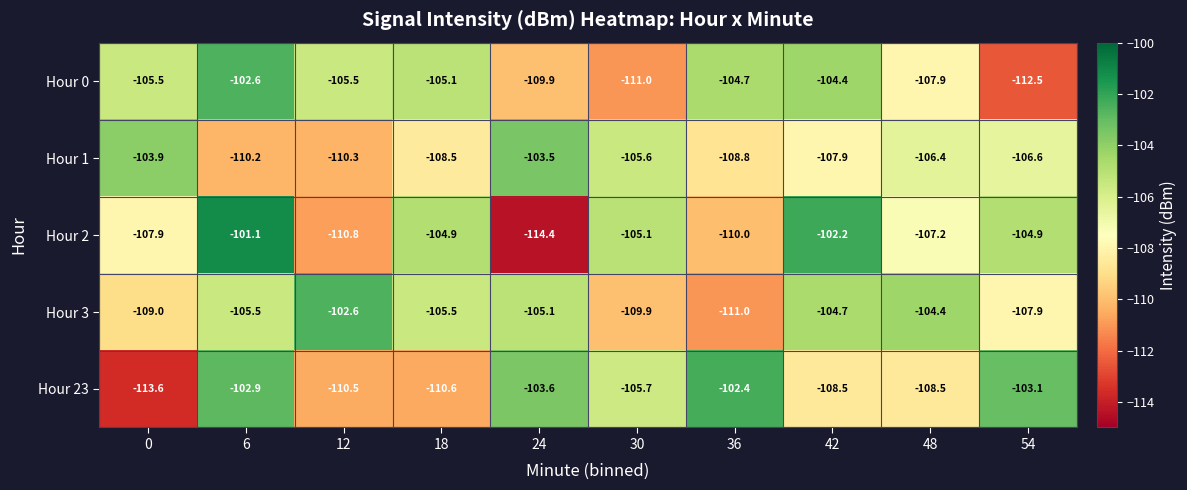

What is the sum of all Hour 0 values?

-1069.1